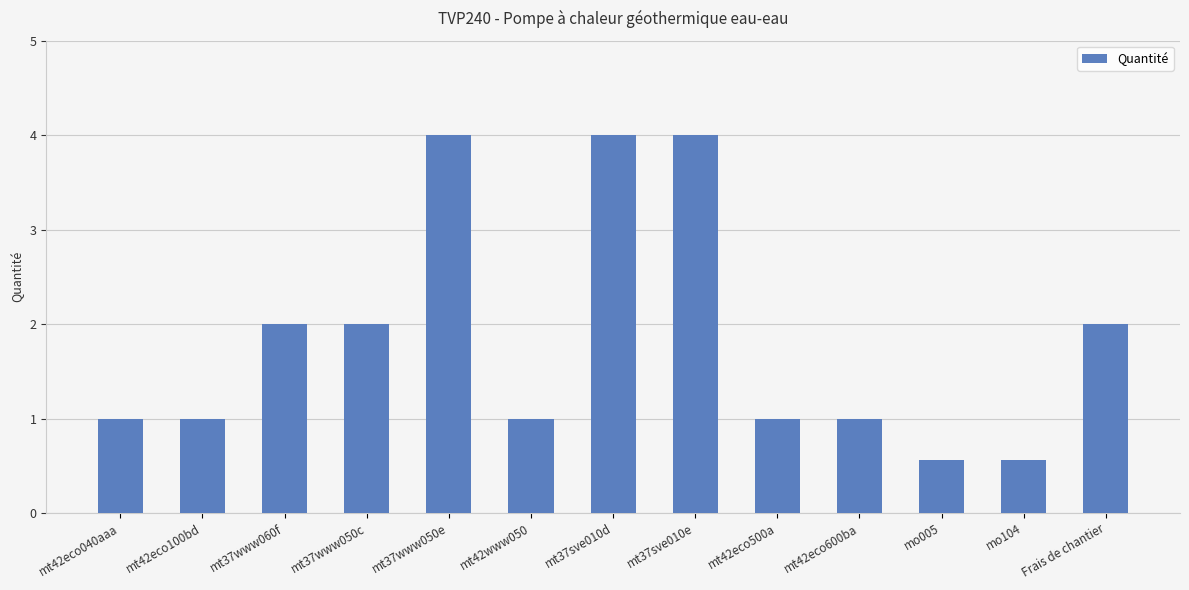

What is the maximum value shown in the chart?

4.0